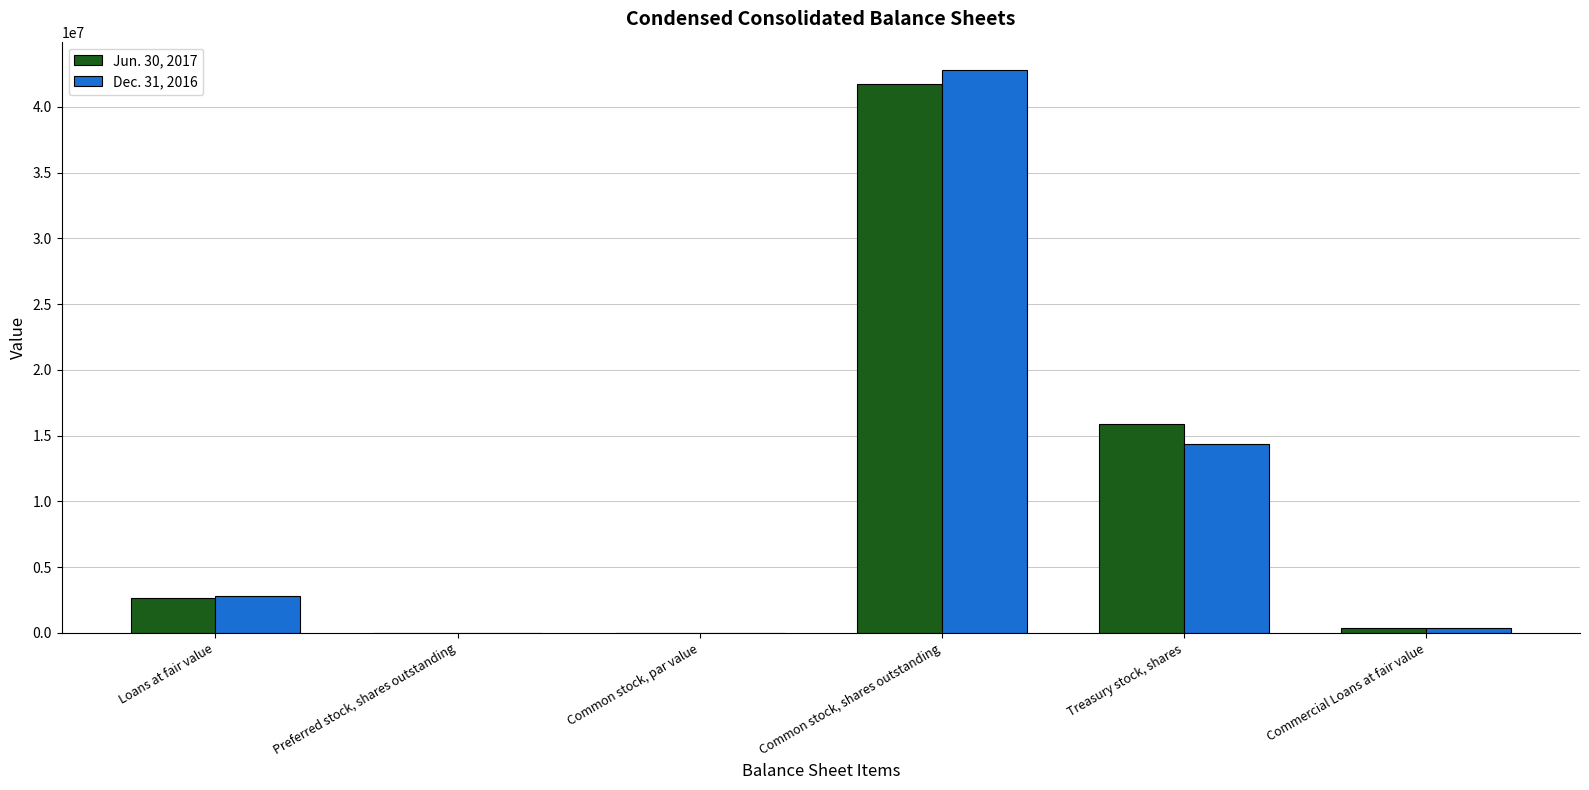

Is the value of Dec. 31, 2016 at Commercial Loans at fair value greater than the value of Jun. 30, 2017 at Treasury stock, shares?

No